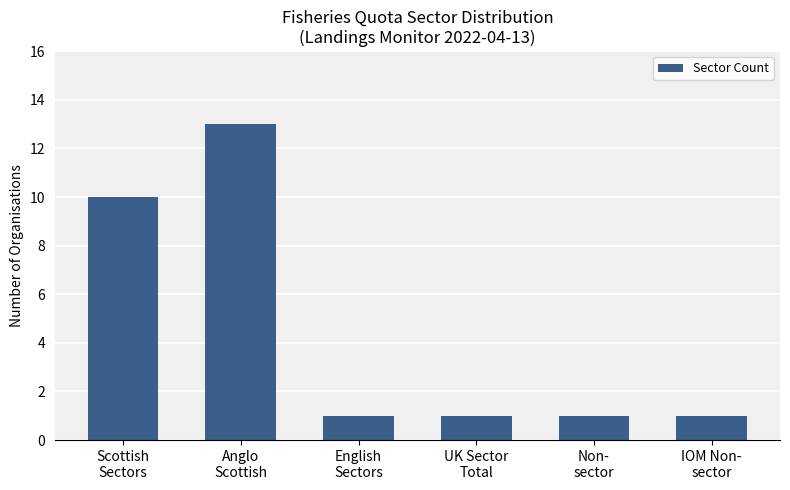

The value at UK Sector
Total is 1. True or false?

True